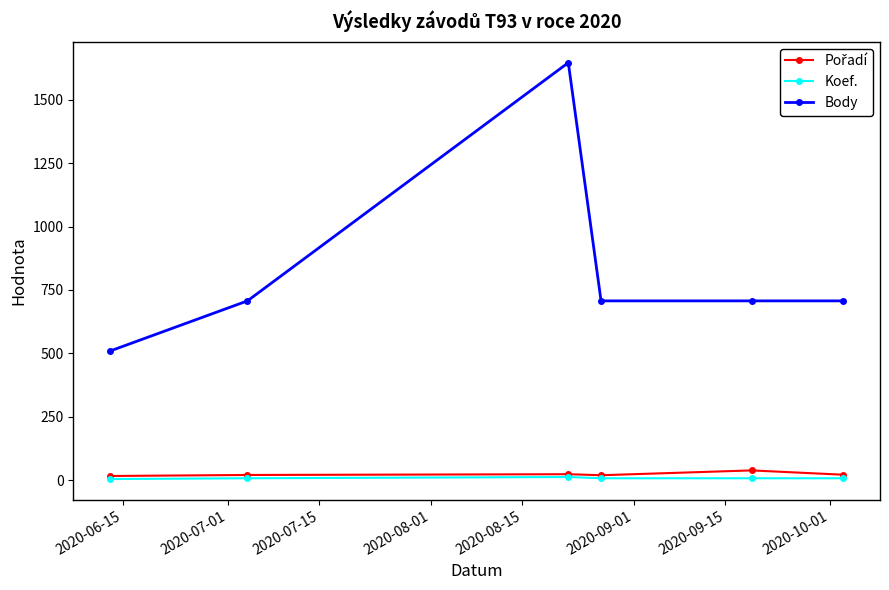

True or false: Koef. and Body intersect in this chart.

False